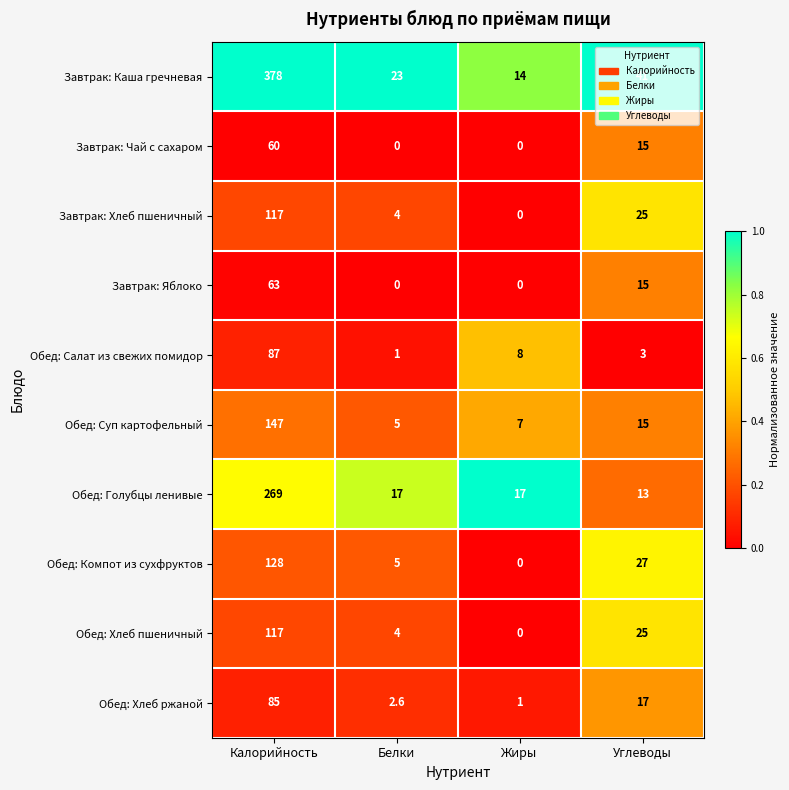

Is the value of Обед: Суп картофельный at Углеводы greater than the value of Обед: Хлеб пшеничный at Углеводы?

No